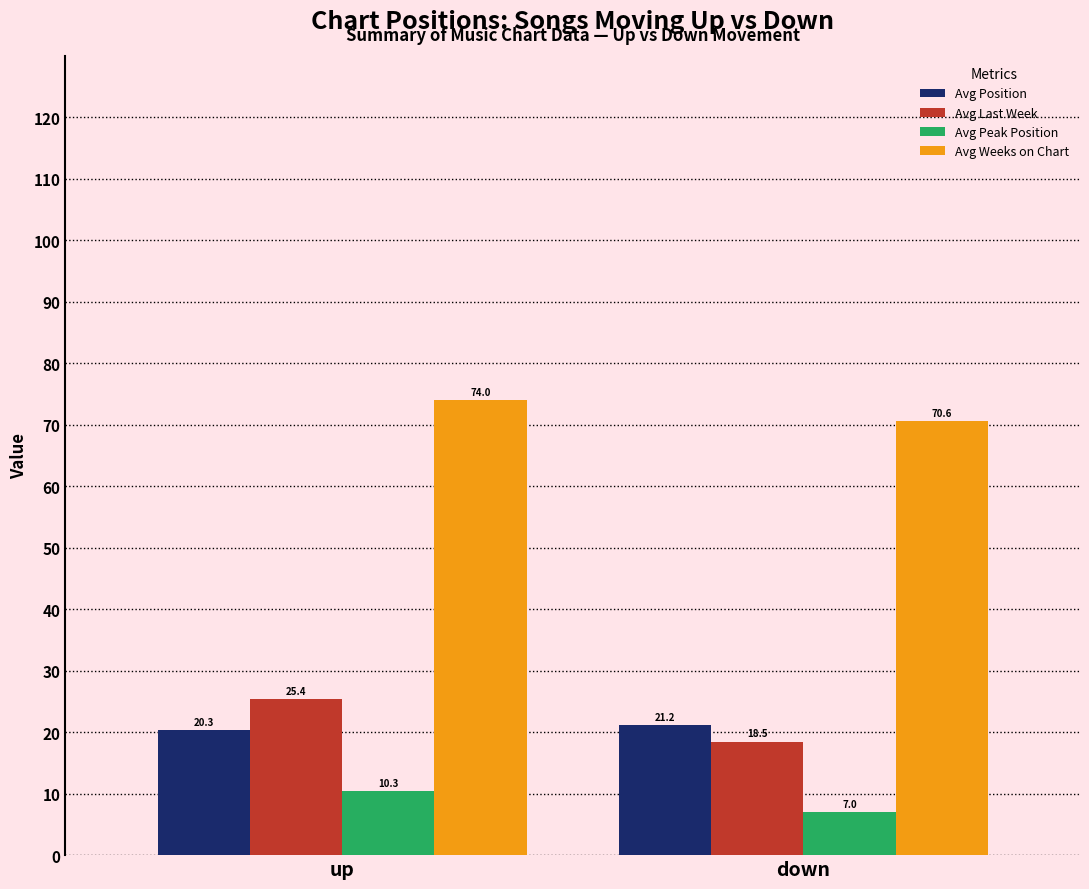

The Avg Position series shows 13.7 at up. True or false?

False